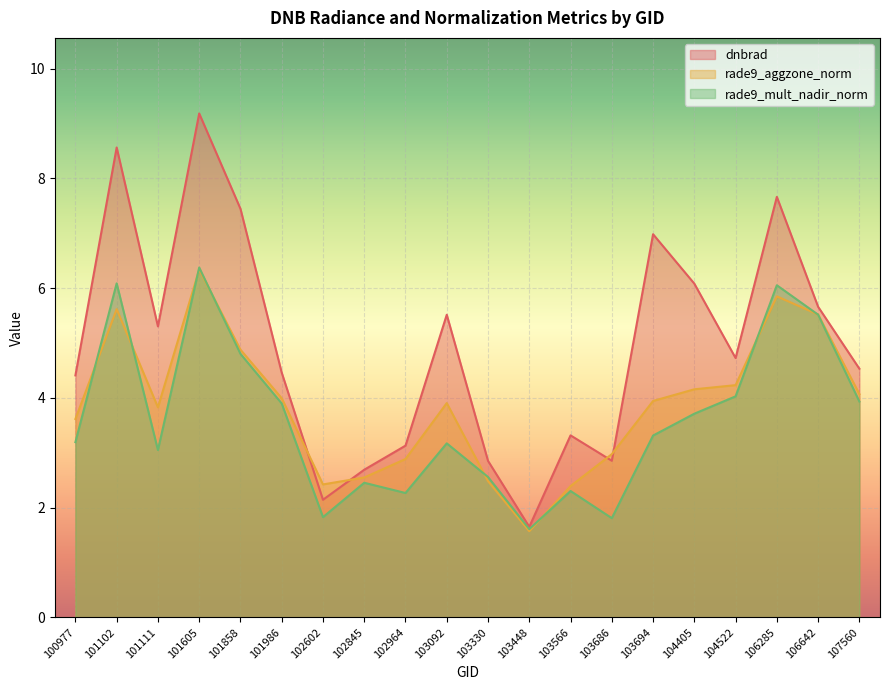

Does the chart display data point markers on the line(s)?

No